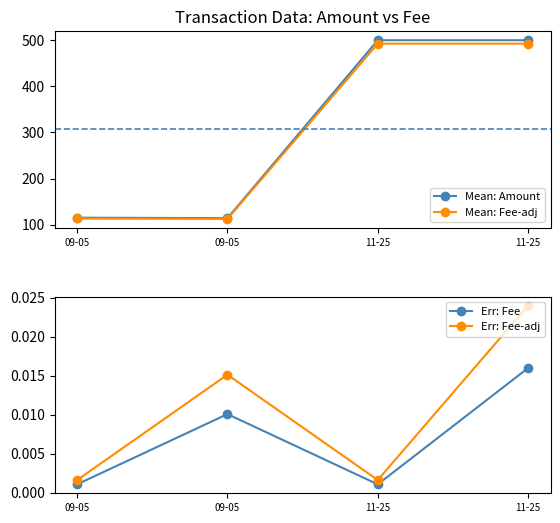

What is the maximum value for Mean: Amount?

500.0